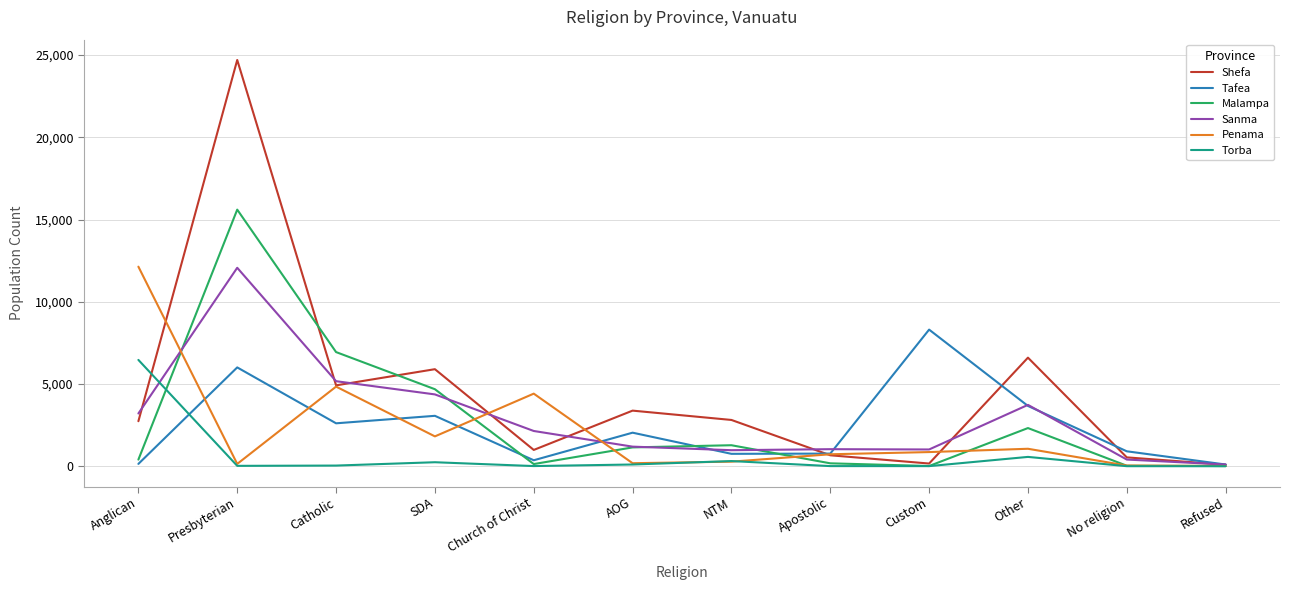

The Sanma series shows 12066 at Presbyterian. True or false?

True